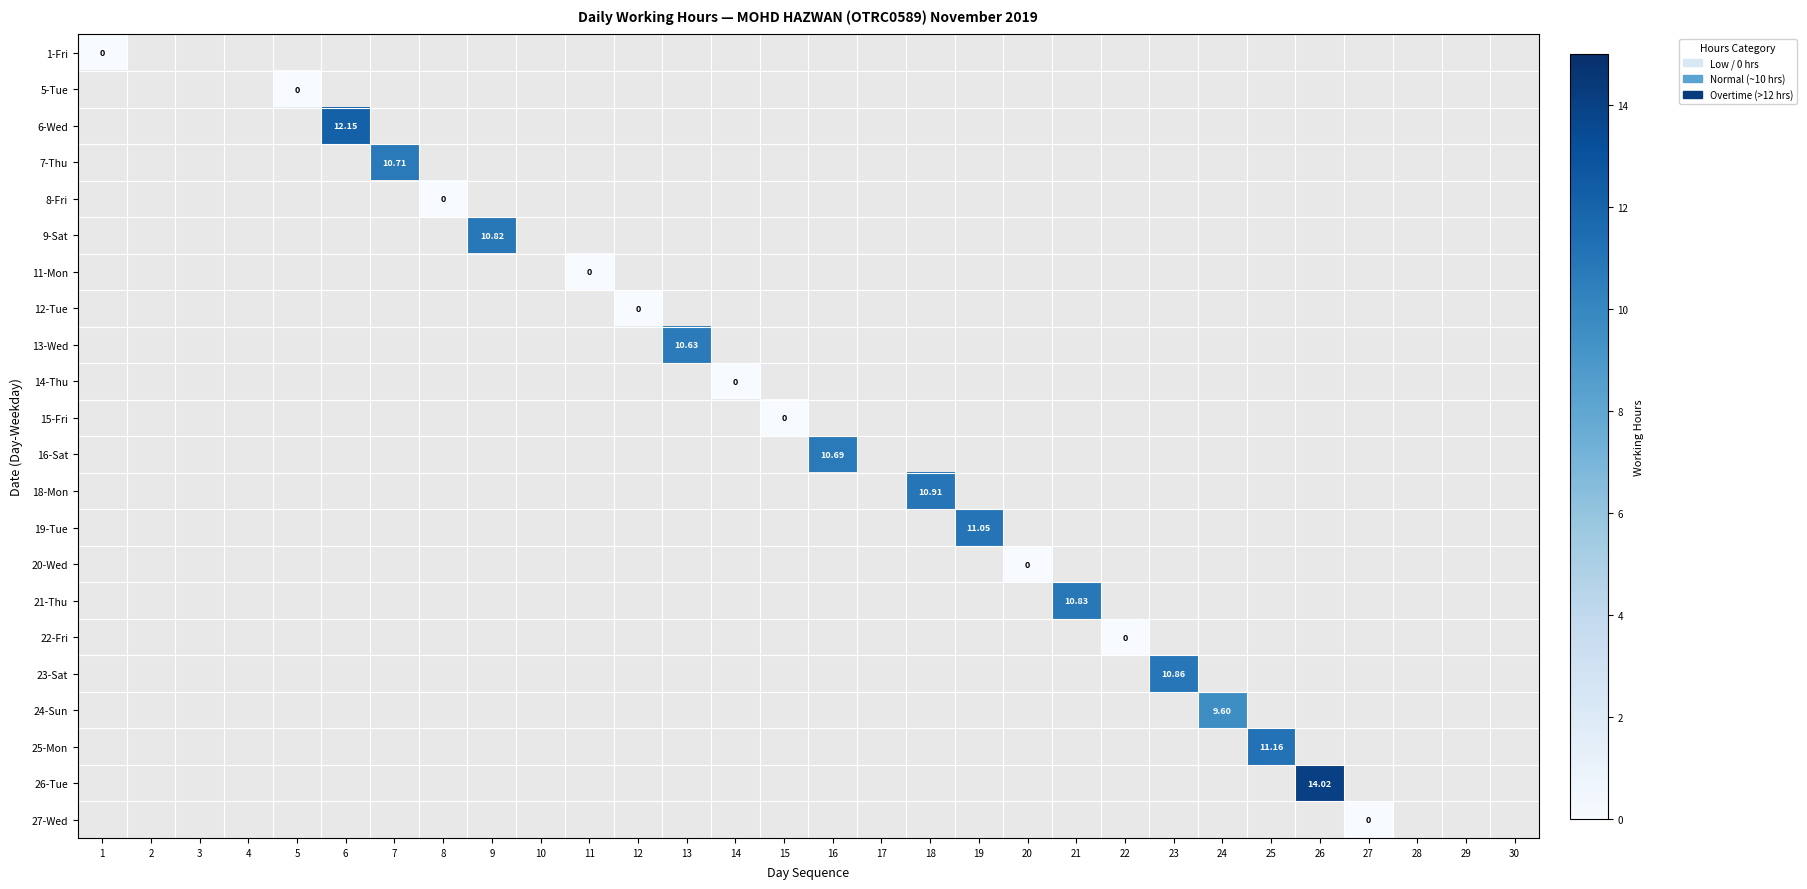

What is the greatest value displayed?

14.0